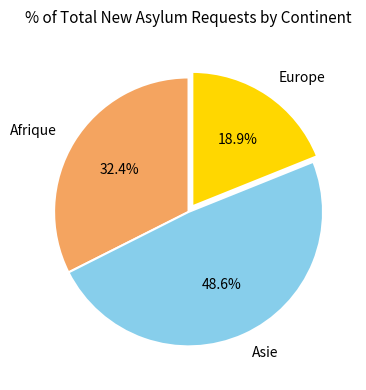

To the nearest percent, what percentage of the pie is Europe?

19%